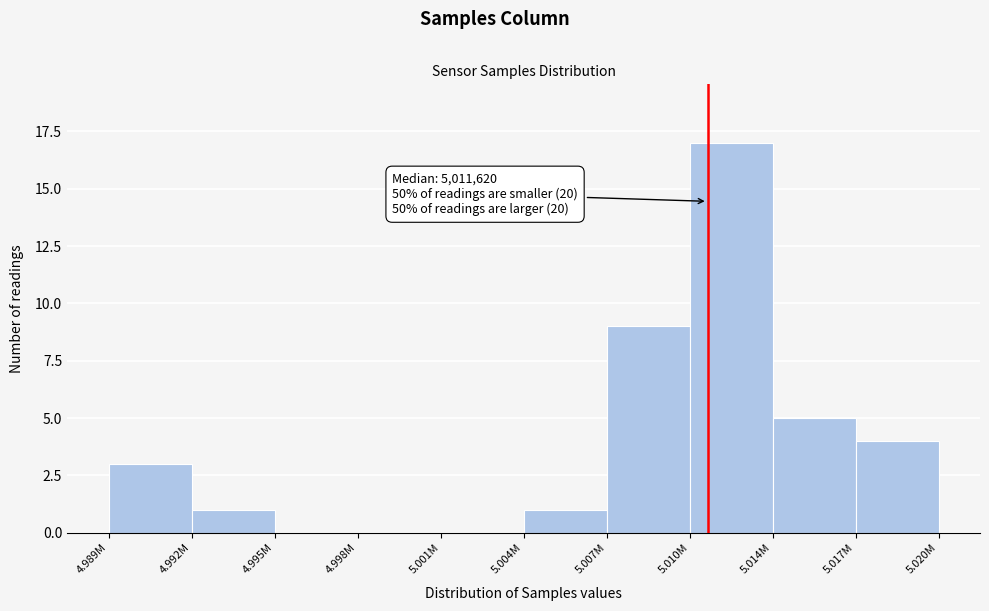

Reading left to right, list all the values displayed in this chart.

4.989M=3	4.992M=1	4.995M=0	4.998M=0	5.001M=0	5.004M=1	5.007M=9	5.010M=17	5.014M=5	5.017M=4